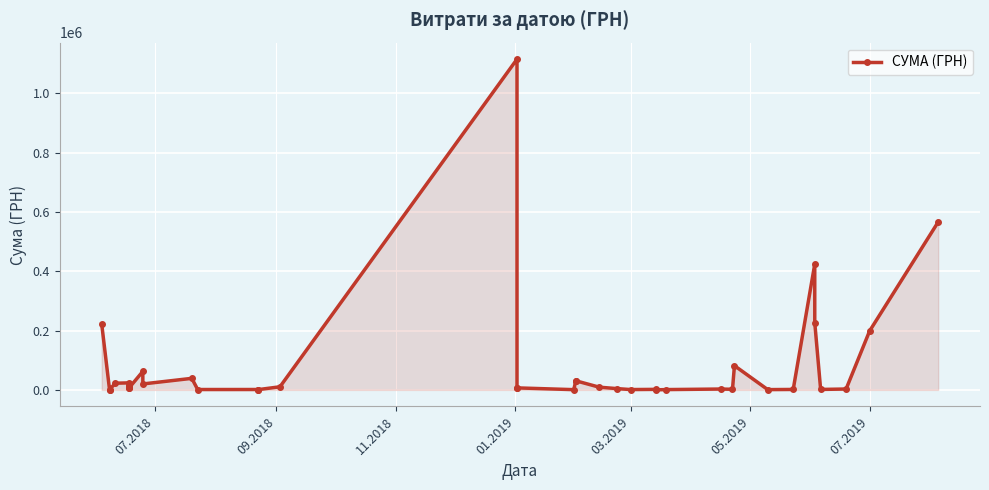

How many points are higher than both their immediate neighbors (excluding endpoints)?

11